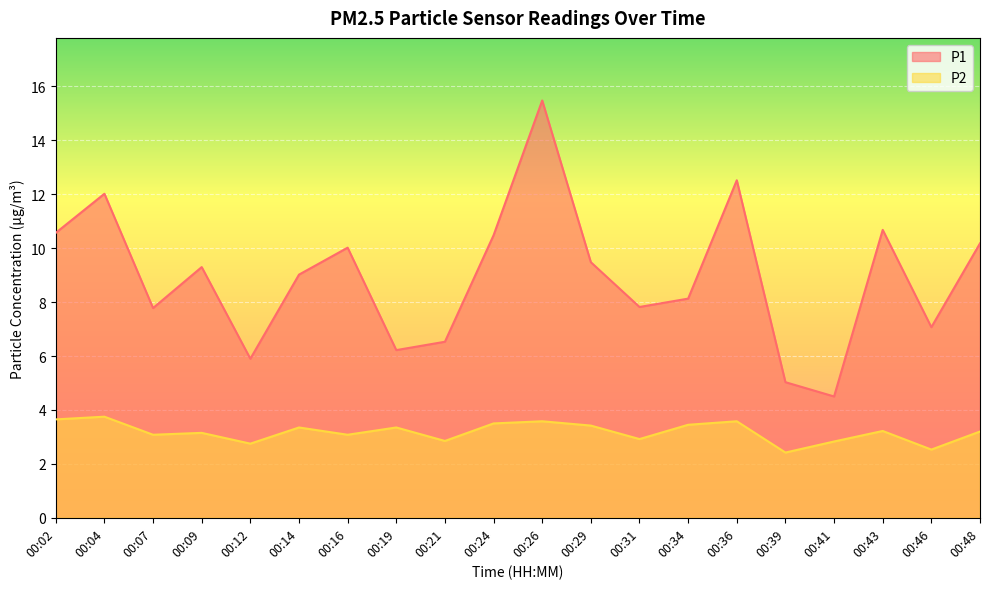

Which label corresponds to the largest value in the chart?

00:26